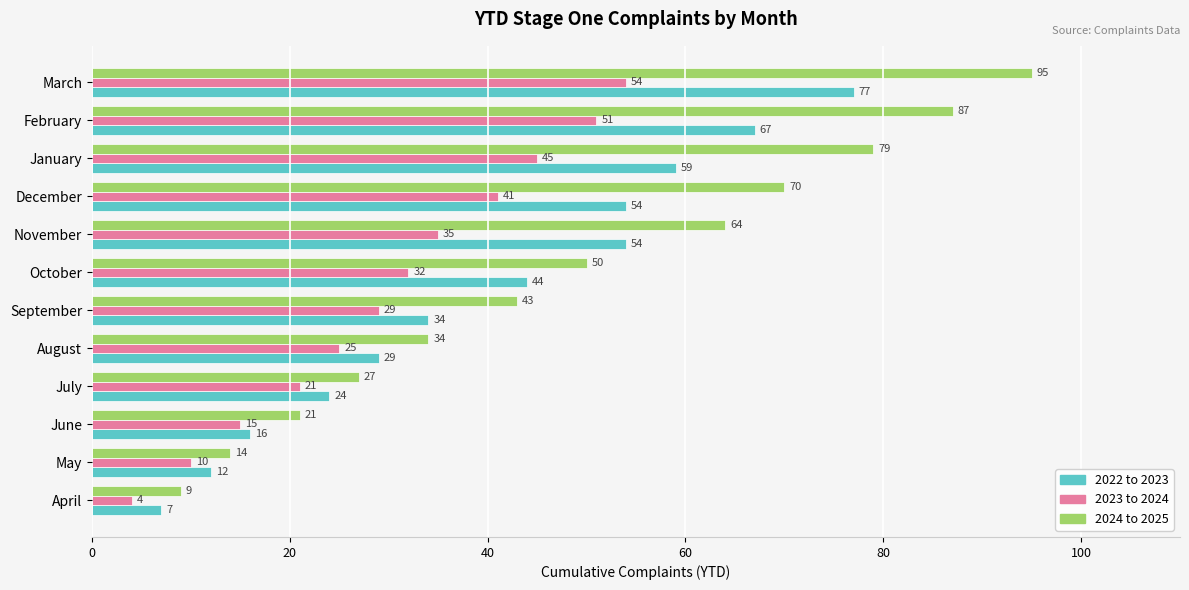

The 2023 to 2024 series shows 54 at March. True or false?

True